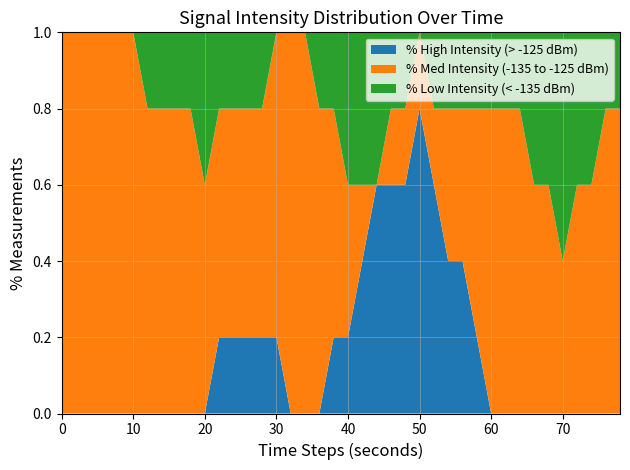

What is the highest value of the % High Intensity (> -125 dBm) series?

0.8